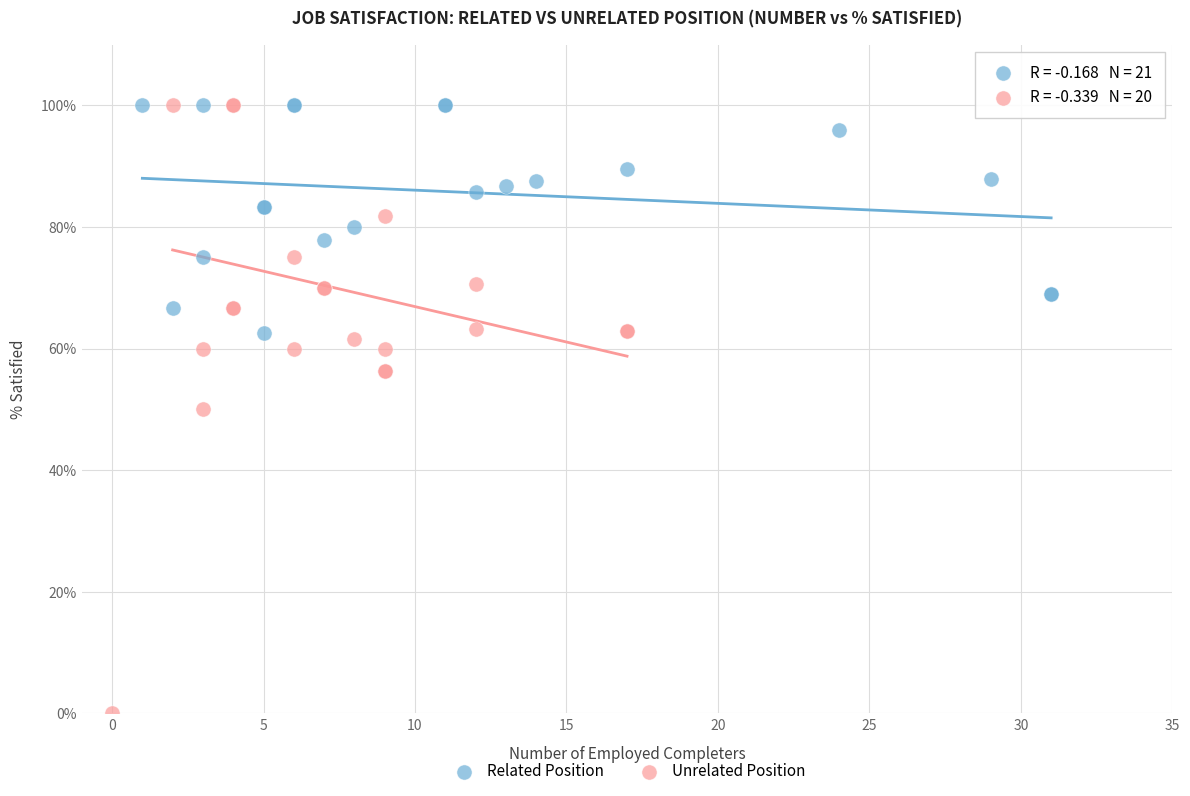

What are all the series names shown in the legend?

Related Position, Unrelated Position